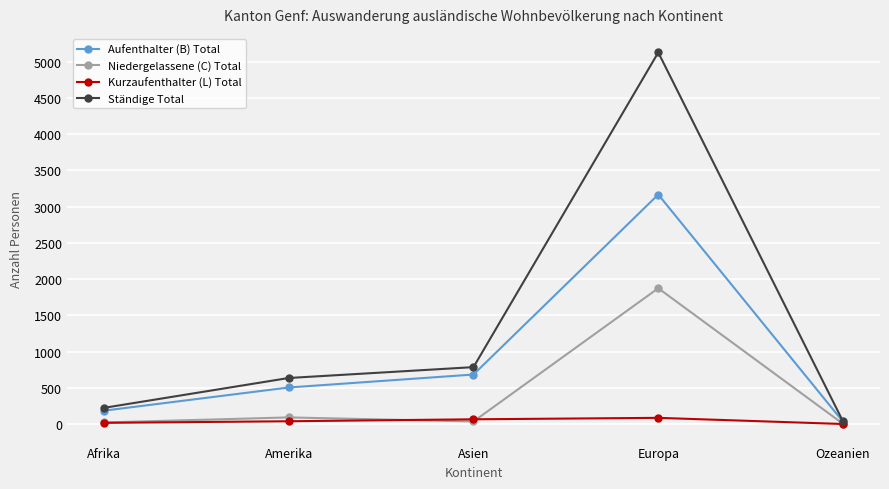

Which series has the largest range (max minus min)?

Ständige Total